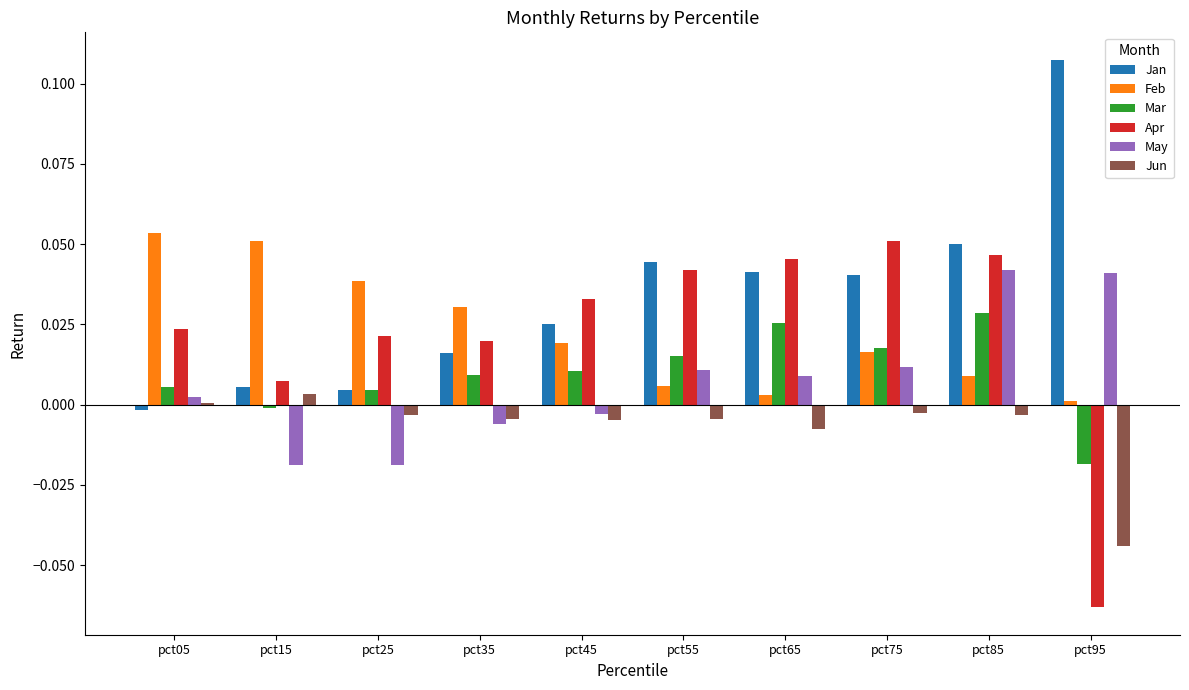

How many positive values does the Jan series have?

9